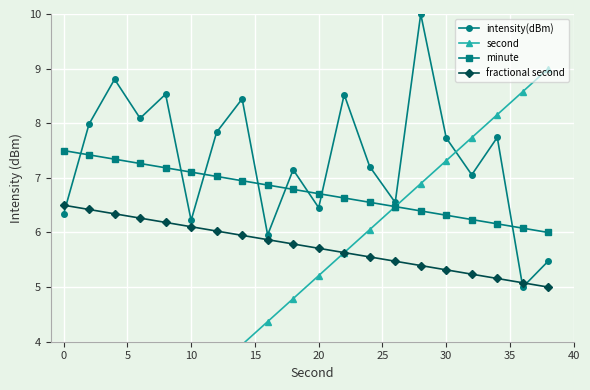

What is the sum of all second values?

100.0